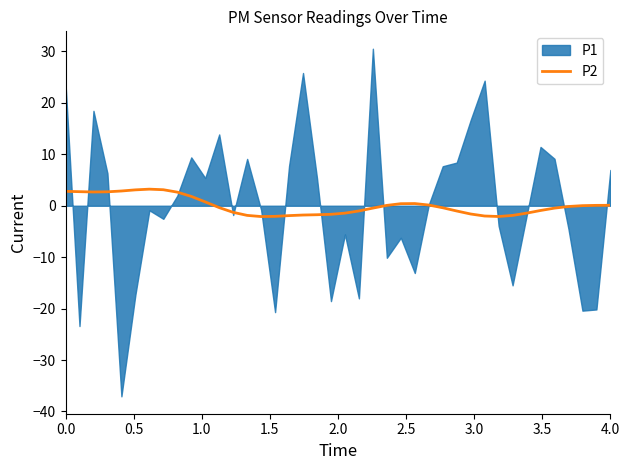

Does the chart display data point markers on the line(s)?

No